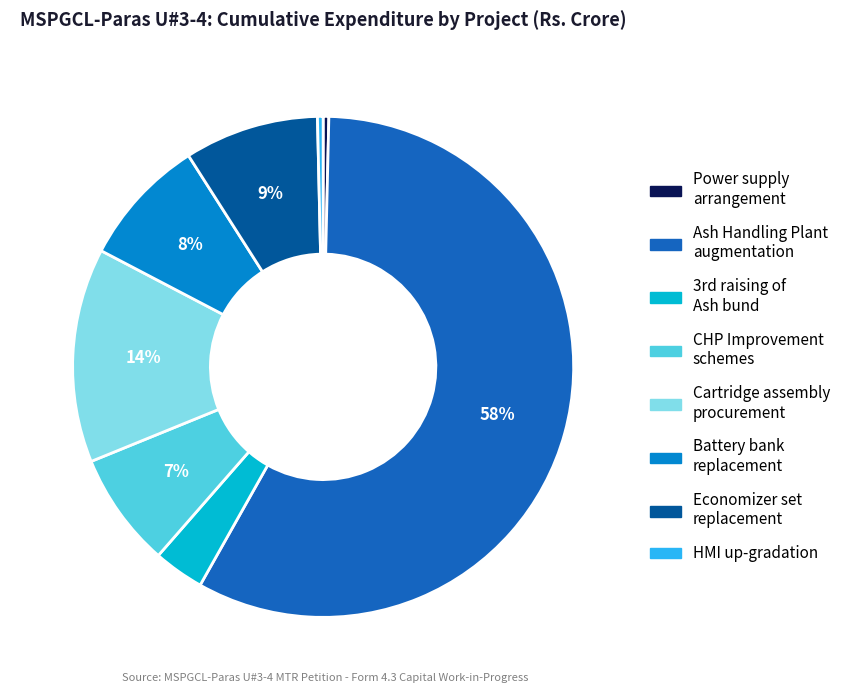

Count the number of slices in the pie.

8